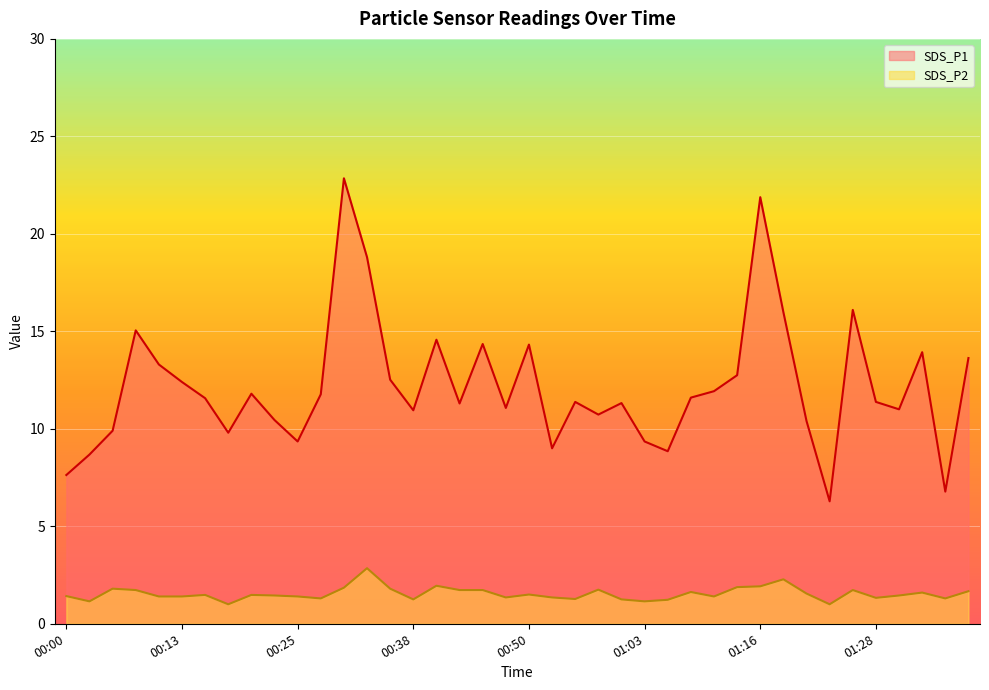

What are all the series names shown in the legend?

SDS_P1, SDS_P2